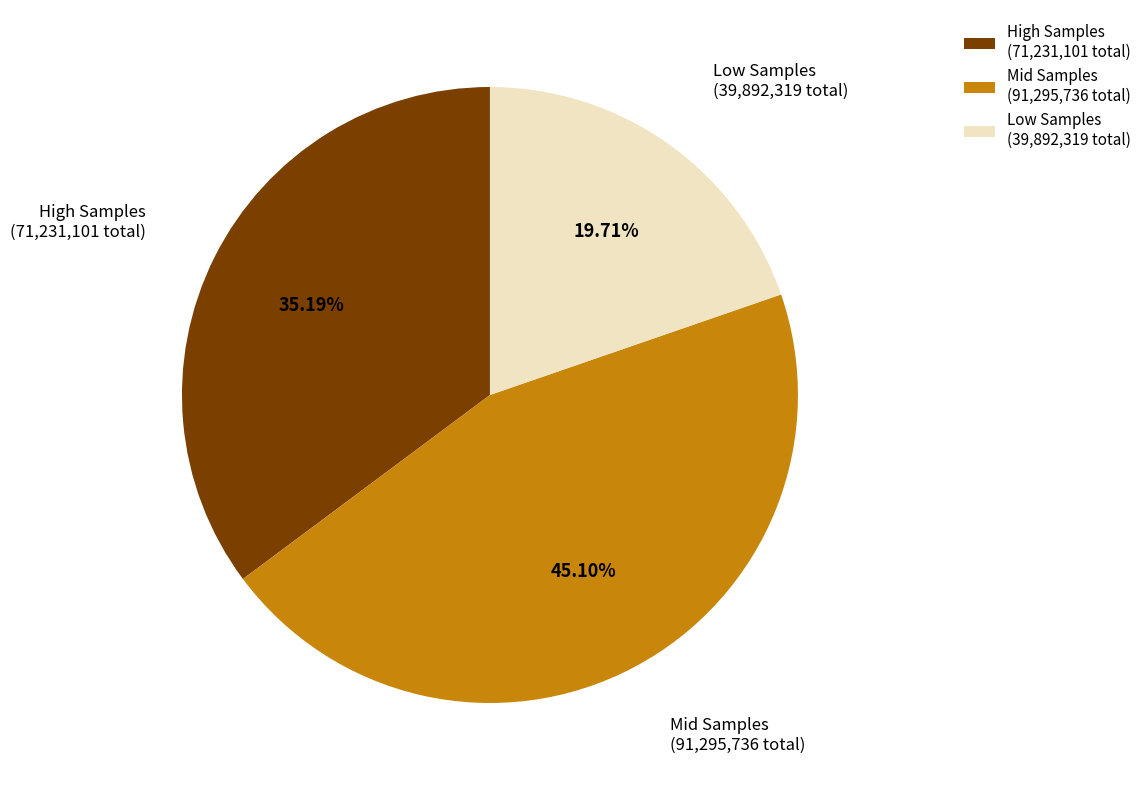

Between Mid Samples (91,295,736 total) and Low Samples (39,892,319 total), which is larger?

Mid Samples (91,295,736 total)